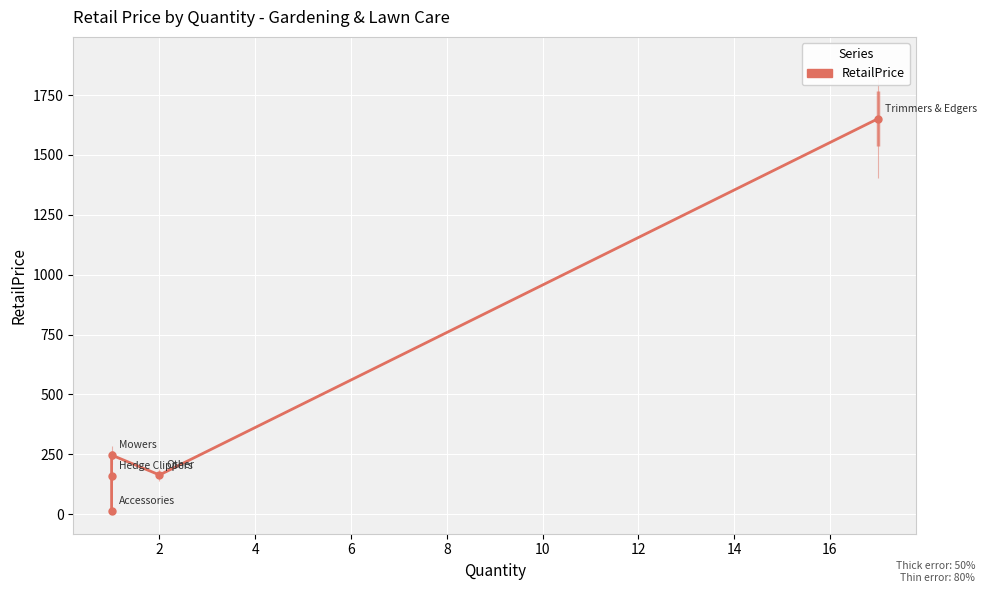

How many points are lower than both their immediate neighbors (excluding endpoints)?

1